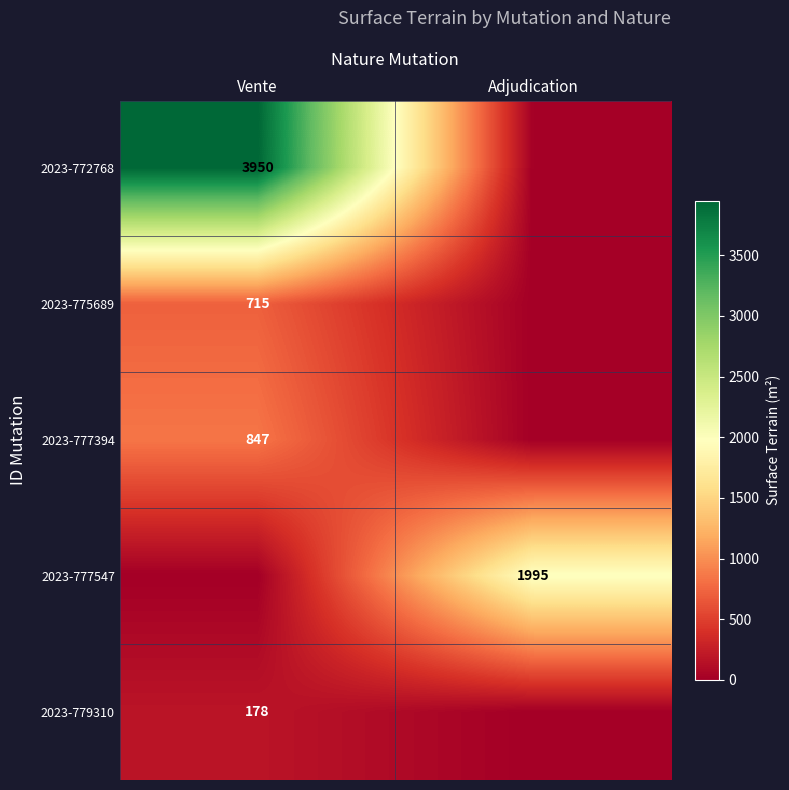

The value of 2023-779310 at Vente is 311. True or false?

False